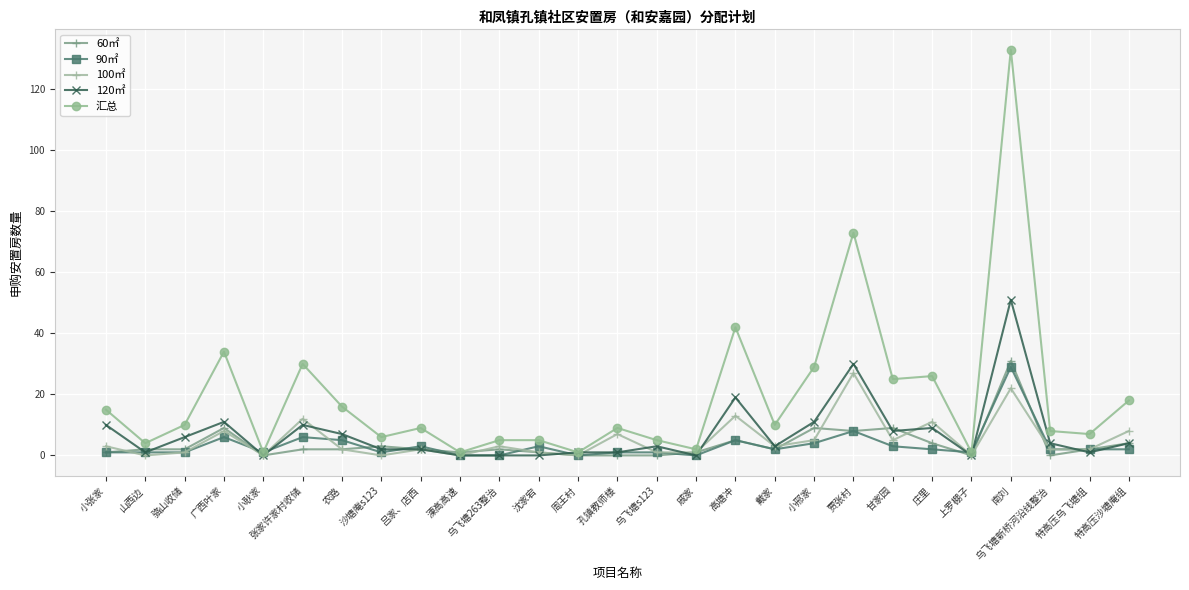

What is the highest value of the 汇总 series?

133